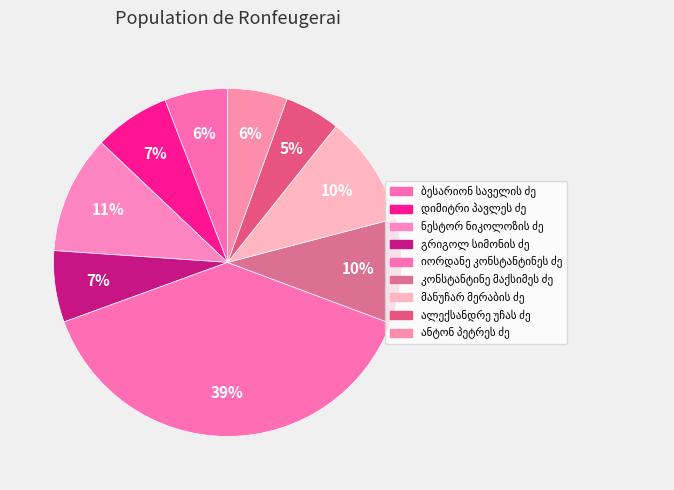

How many slices are in this pie chart?

9